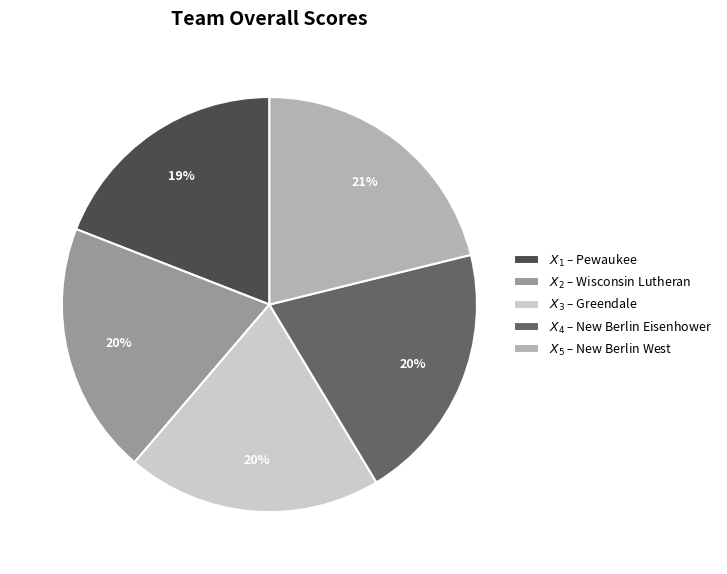

To the nearest percent, what is the difference between the largest and smallest slice percentages?

2%